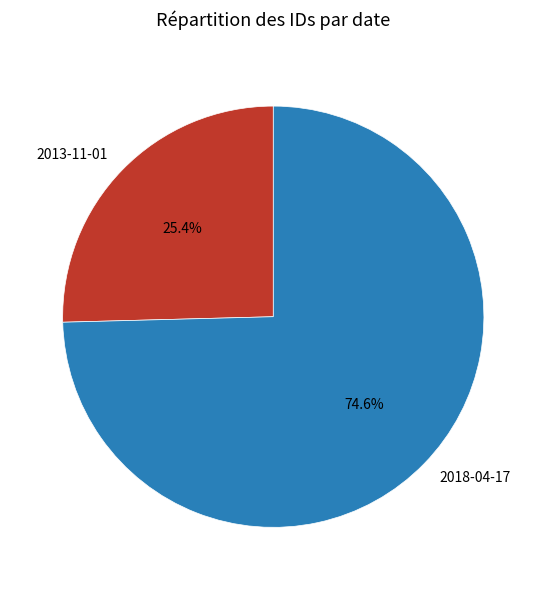

Between 2013-11-01 and 2018-04-17, which is larger?

2018-04-17